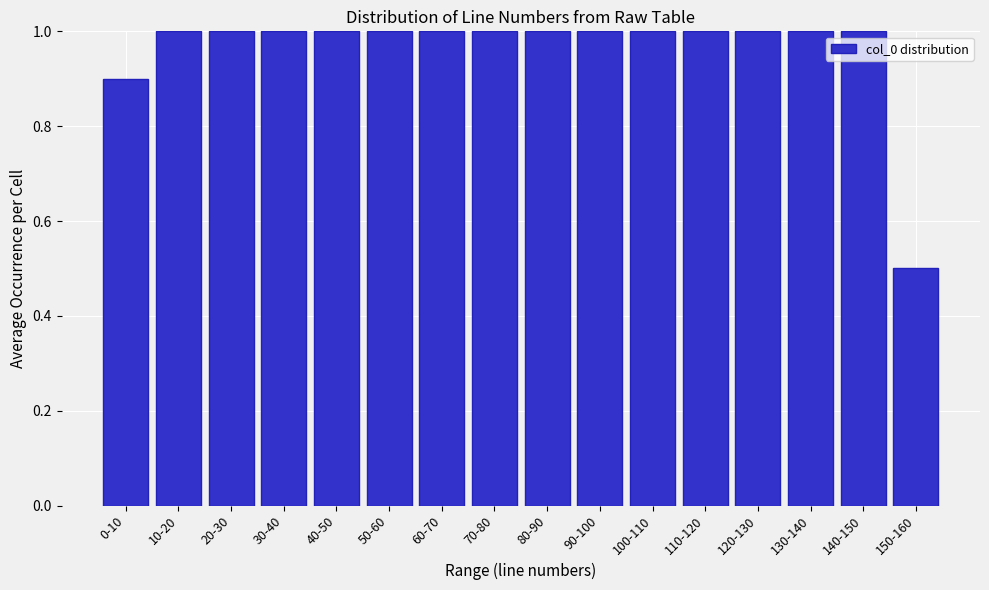

Reading left to right, transcribe all the data shown in this chart.

0-10=0.9	10-20=1.0	20-30=1.0	30-40=1.0	40-50=1.0	50-60=1.0	60-70=1.0	70-80=1.0	80-90=1.0	90-100=1.0	100-110=1.0	110-120=1.0	120-130=1.0	130-140=1.0	140-150=1.0	150-160=0.5